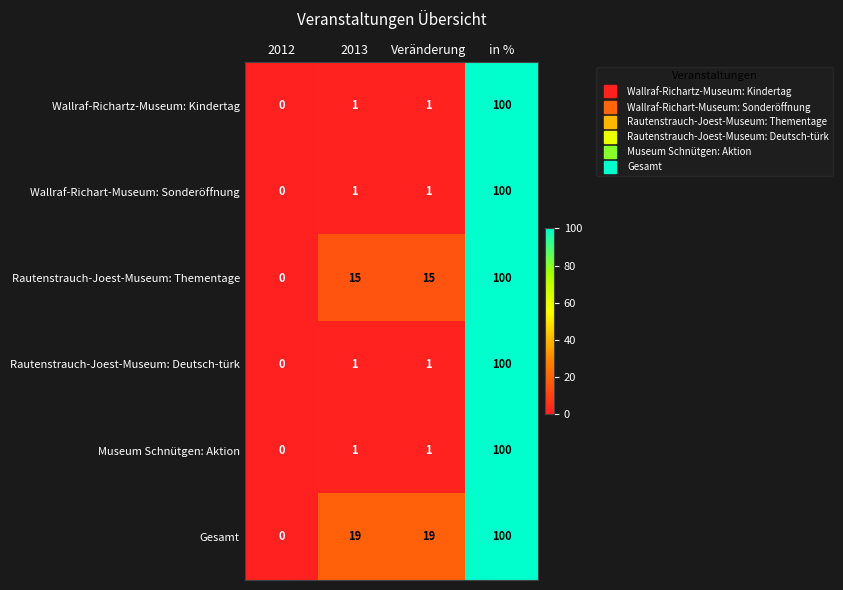

At which category is the sum across all series the highest?

in %